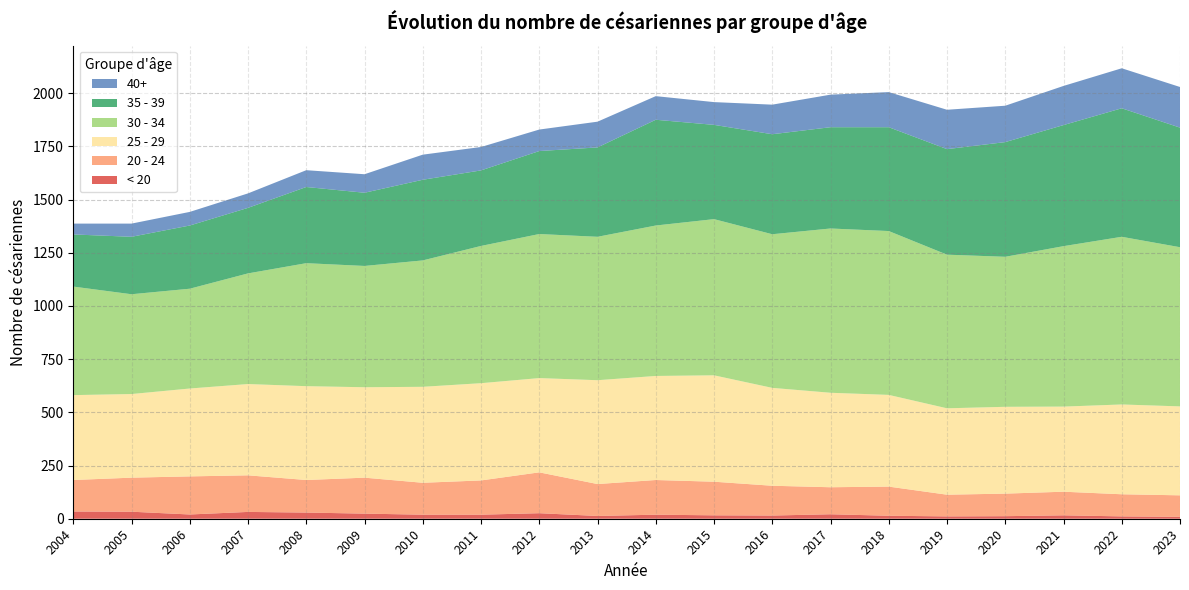

Reading left to right, extract all data points from this chart.

< 20: 2004=34	2005=33	2006=20	2007=32	2008=29	2009=24	2010=19	2011=19	2012=26	2013=13	2014=19	2015=16	2016=15	2017=21	2018=14	2019=11	2020=12	2021=16	2022=11	2023=9
20 - 24: 2004=148	2005=160	2006=179	2007=172	2008=153	2009=169	2010=150	2011=161	2012=192	2013=150	2014=163	2015=158	2016=140	2017=127	2018=137	2019=102	2020=106	2021=111	2022=104	2023=101
25 - 29: 2004=399	2005=393	2006=413	2007=429	2008=441	2009=425	2010=451	2011=457	2012=443	2013=488	2014=489	2015=500	2016=460	2017=444	2018=431	2019=406	2020=408	2021=400	2022=422	2023=418
30 - 34: 2004=510	2005=469	2006=469	2007=520	2008=578	2009=570	2010=594	2011=645	2012=677	2013=674	2014=707	2015=734	2016=722	2017=772	2018=770	2019=722	2020=705	2021=754	2022=788	2023=748
35 - 39: 2004=245	2005=270	2006=297	2007=308	2008=358	2009=344	2010=379	2011=355	2012=390	2013=420	2014=497	2015=443	2016=470	2017=476	2018=488	2019=496	2020=539	2021=569	2022=604	2023=562
40+: 2004=51	2005=62	2006=64	2007=68	2008=79	2009=87	2010=118	2011=110	2012=101	2013=121	2014=111	2015=107	2016=139	2017=153	2018=165	2019=185	2020=171	2021=184	2022=188	2023=191